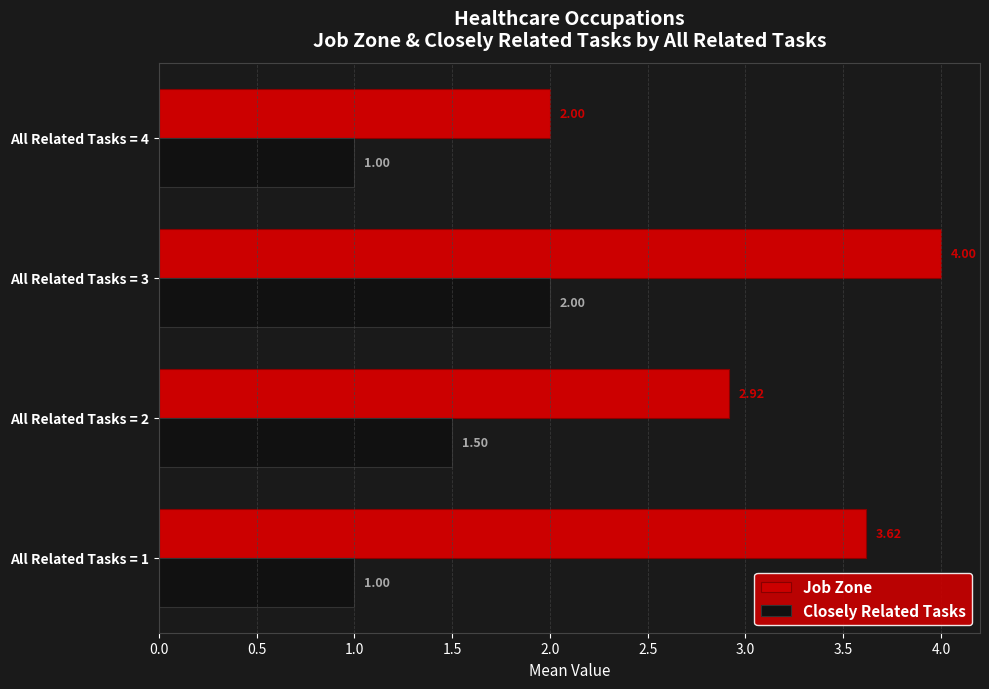

Rank the series by their maximum value, from lowest to highest.

Closely Related Tasks, Job Zone